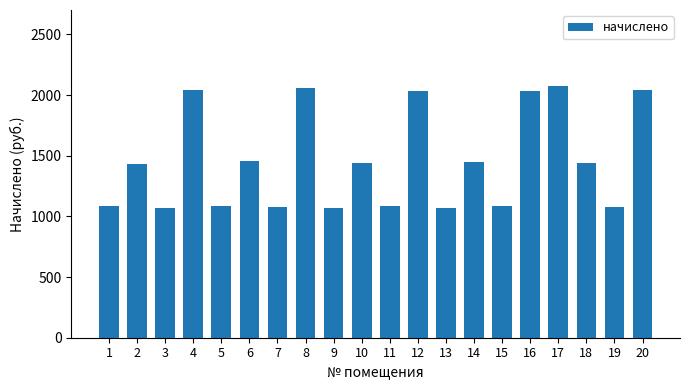

Count the number of categories in the chart.

20